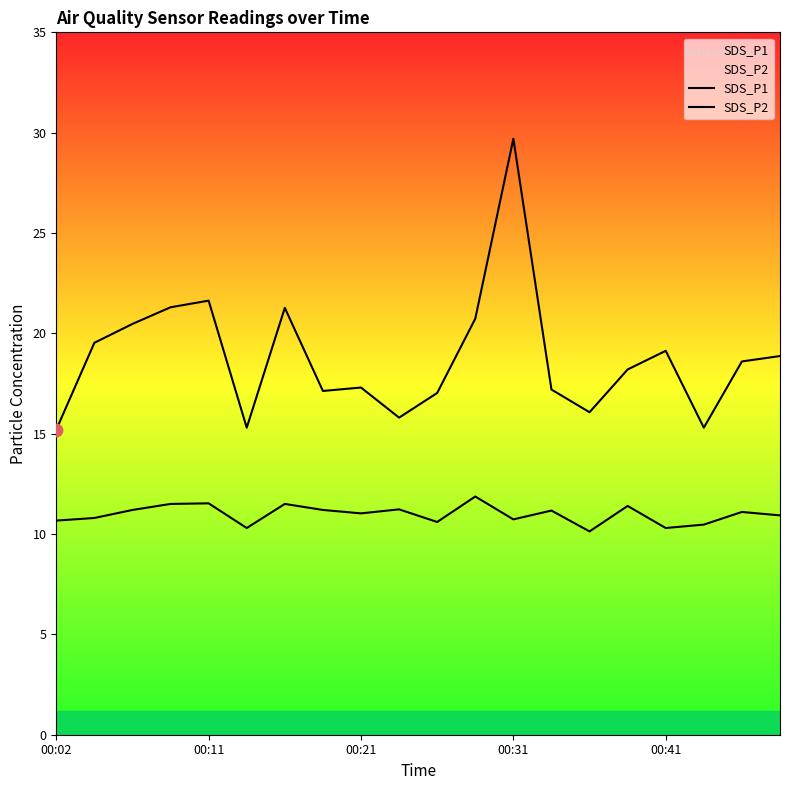

Which series contains the highest Y value?

SDS_P1